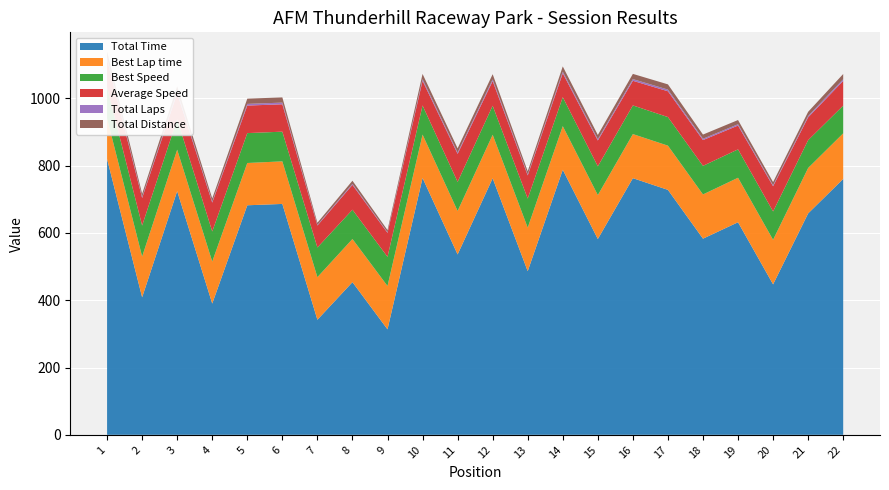

Reading left to right, list all the values displayed in this chart.

Total Time: 1=819.4	2=408.6	3=724.0	4=390.0	5=682.0	6=686.0	7=341.9	8=453.6	9=313.4	10=763.2	11=535.9	12=762.2	13=486.2	14=787.6	15=581.8	16=762.6	17=727.8	18=582.8	19=631.6	20=447.0	21=657.8	22=760.3
Best Lap time: 1=120.8	2=121.1	3=123.2	4=124.8	5=125.6	6=126.5	7=126.6	8=128.2	9=128.8	10=128.9	11=129.2	12=129.3	13=129.4	14=129.6	15=130.5	16=131.0	17=131.4	18=131.4	19=132.2	20=132.4	21=135.0	22=135.4
Best Speed: 1=92.3	2=92.1	3=90.6	4=89.4	5=88.8	6=88.2	7=88.2	8=87.0	9=86.7	10=86.6	11=86.4	12=86.3	13=86.2	14=86.1	15=85.5	16=85.2	17=84.9	18=84.9	19=84.4	20=84.3	21=82.7	22=82.4
Average Speed: 1=81.7	2=81.9	3=77.1	4=85.9	5=81.8	6=81.3	7=65.3	8=73.8	9=71.2	10=73.1	11=83.3	12=73.2	13=68.9	14=70.8	15=76.7	16=73.2	17=76.7	18=76.6	19=70.7	20=74.9	21=67.9	22=73.4
Total Laps: 1=6.0	2=3.0	3=5.0	4=3.0	5=5.0	6=5.0	7=2.0	8=3.0	9=2.0	10=5.0	11=4.0	12=5.0	13=3.0	14=5.0	15=4.0	16=5.0	17=5.0	18=4.0	19=4.0	20=3.0	21=4.0	22=5.0
Total Distance: 1=18.6	2=9.3	3=15.5	4=9.3	5=15.5	6=15.5	7=6.2	8=9.3	9=6.2	10=15.5	11=12.4	12=15.5	13=9.3	14=15.5	15=12.4	16=15.5	17=15.5	18=12.4	19=12.4	20=9.3	21=12.4	22=15.5